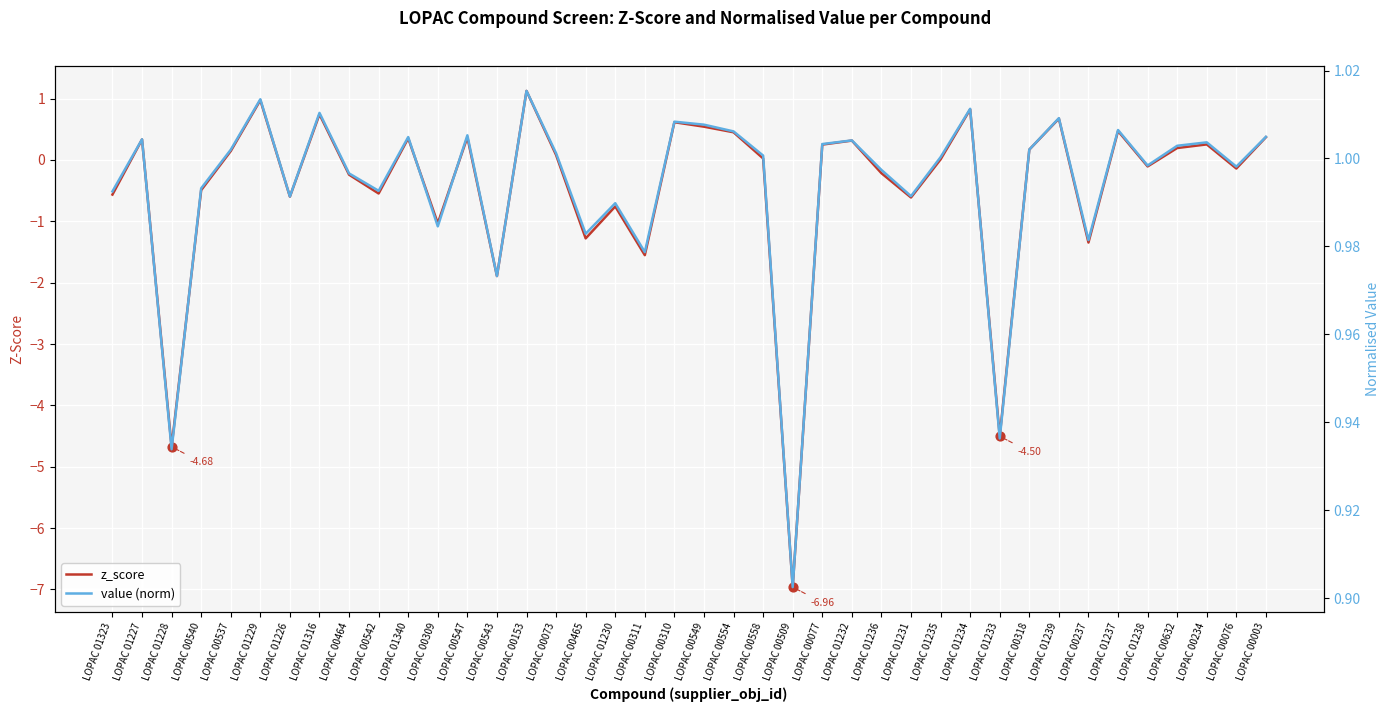

At which category is the sum across all series the highest?

LOPAC 00153